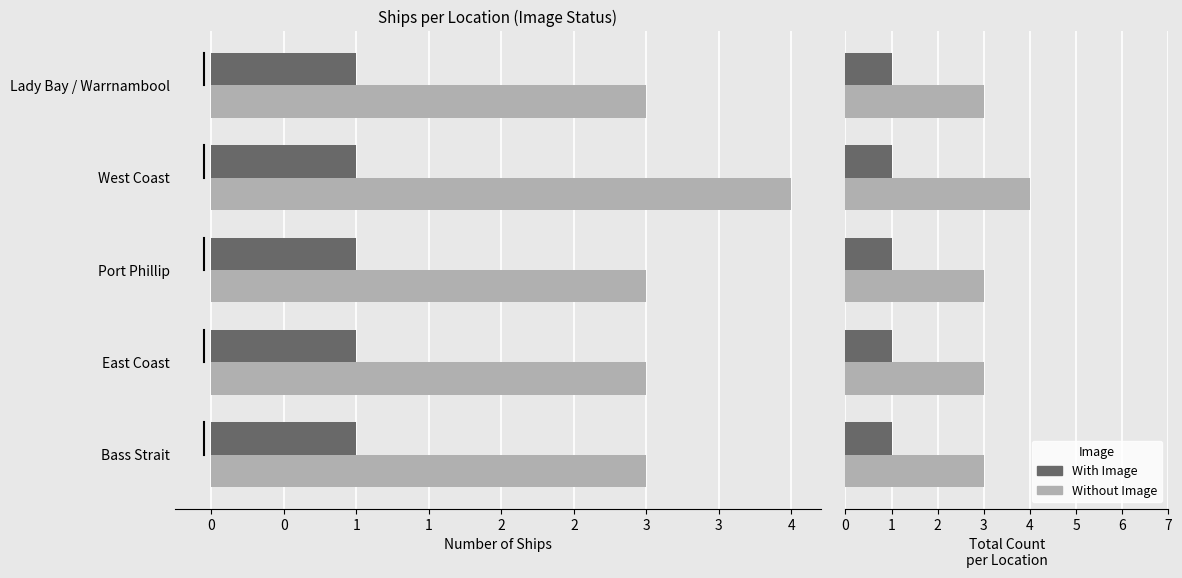

The value of Without Image at Lady Bay / Warrnambool is 3.0. True or false?

True